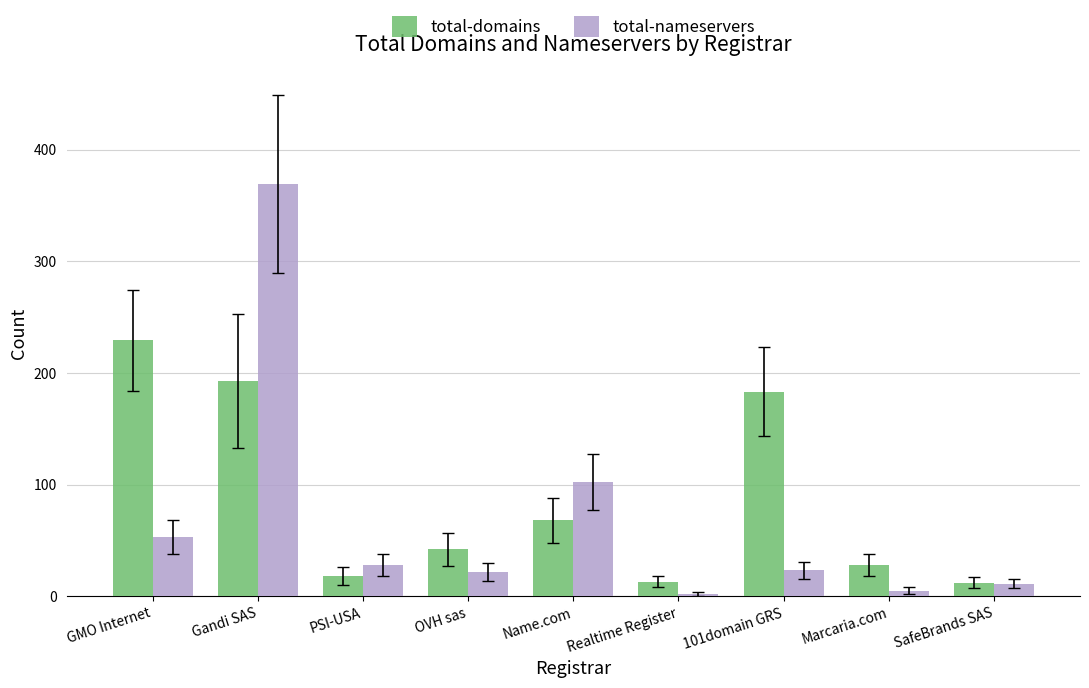

What position from the left is Marcaria.com?

8